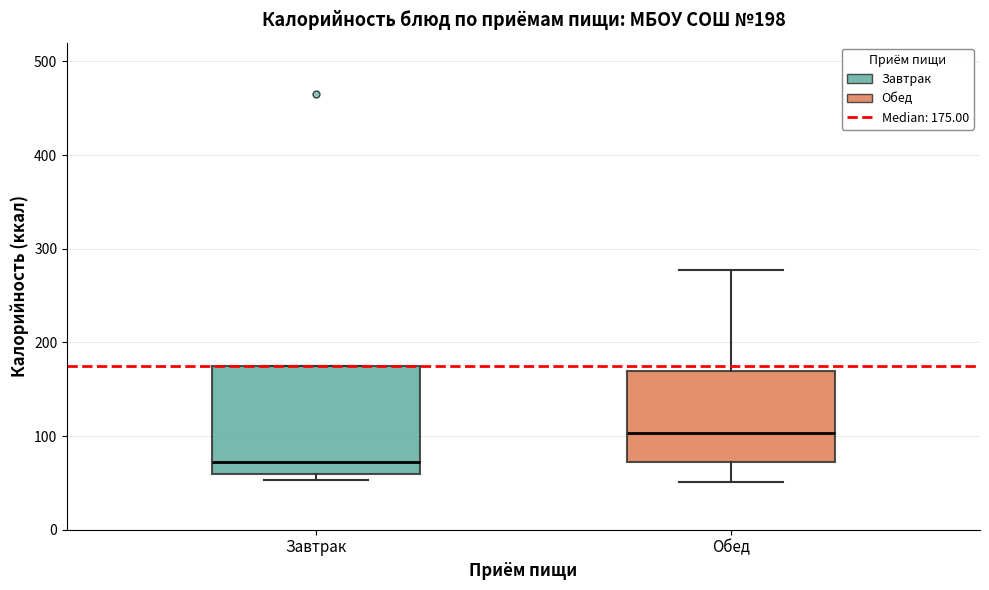

Comparing the boxes themselves (not the whiskers), which one is the tallest?

Завтрак